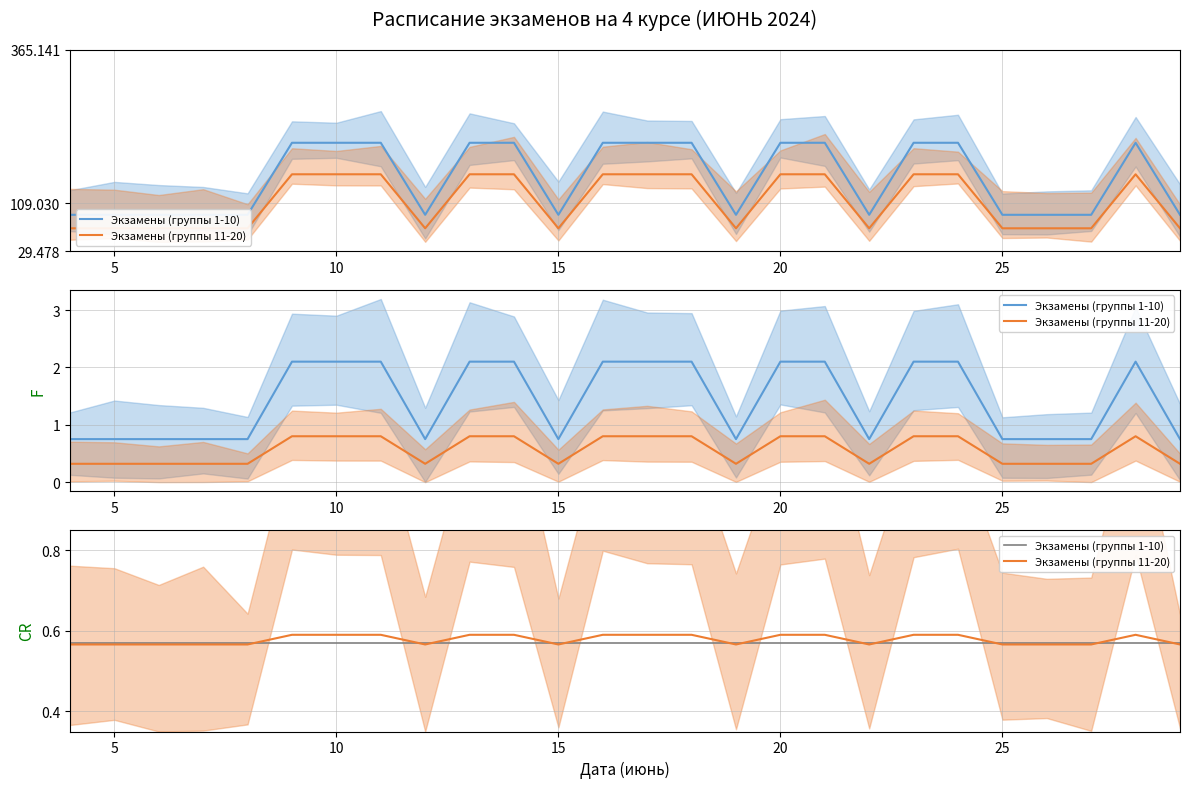

What is the highest value of the Экзамены (группы 1-10) series?

0.6